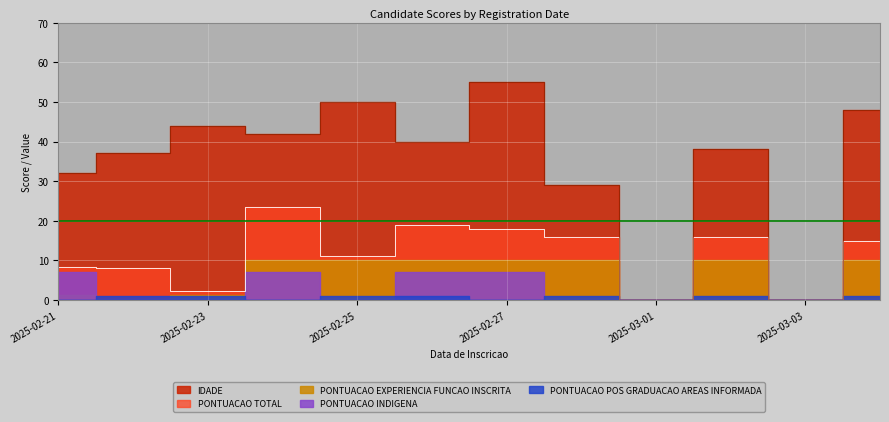

What is the sum of all PONTUACAO POS GRADUACAO AREAS INFORMADA values?

7.0